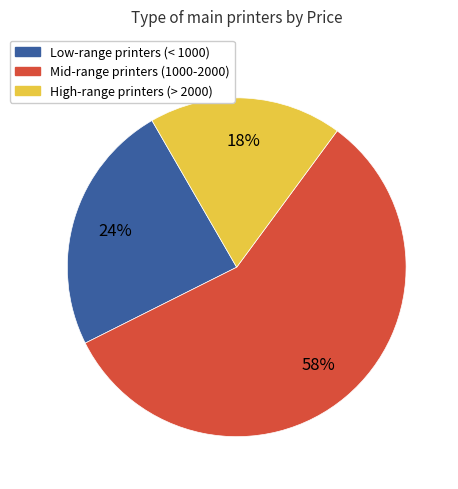

True or false: High-range printers (> 2000) accounts for 18% of the total.

True